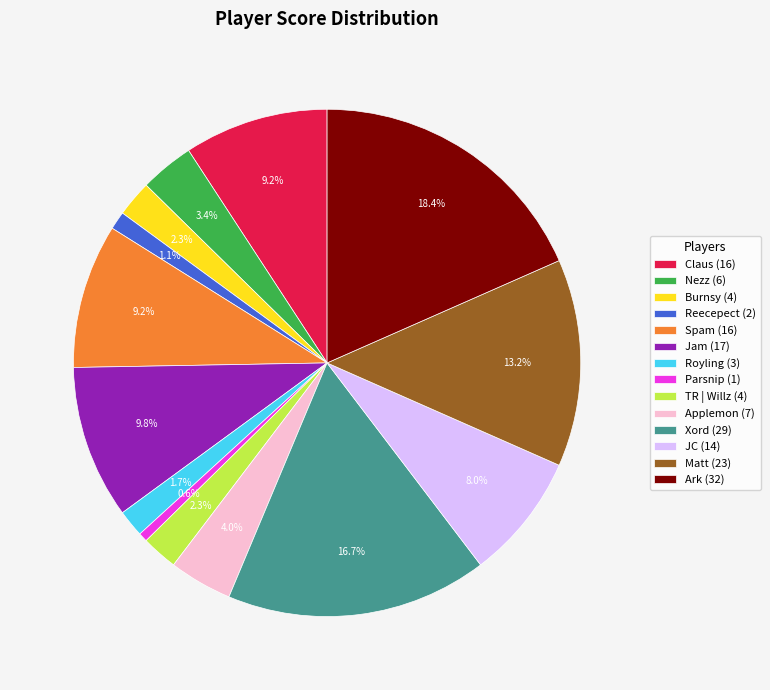

What is the largest slice in the pie chart?

Ark (32)